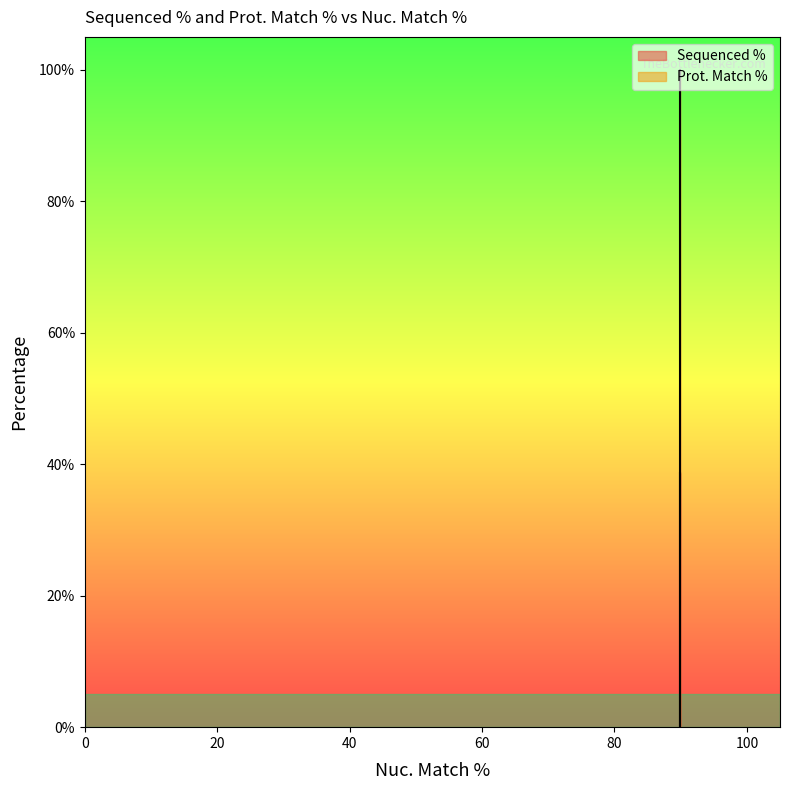

Count the values in the range 0 to 100.

3